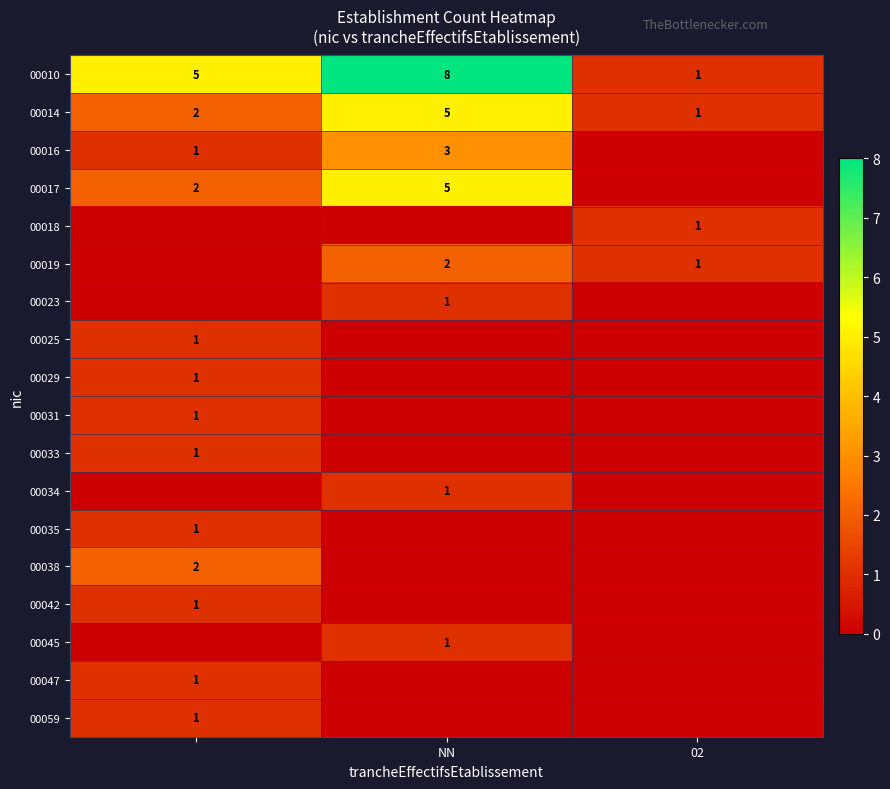

What is the approximate value of 00010 at NN?

8